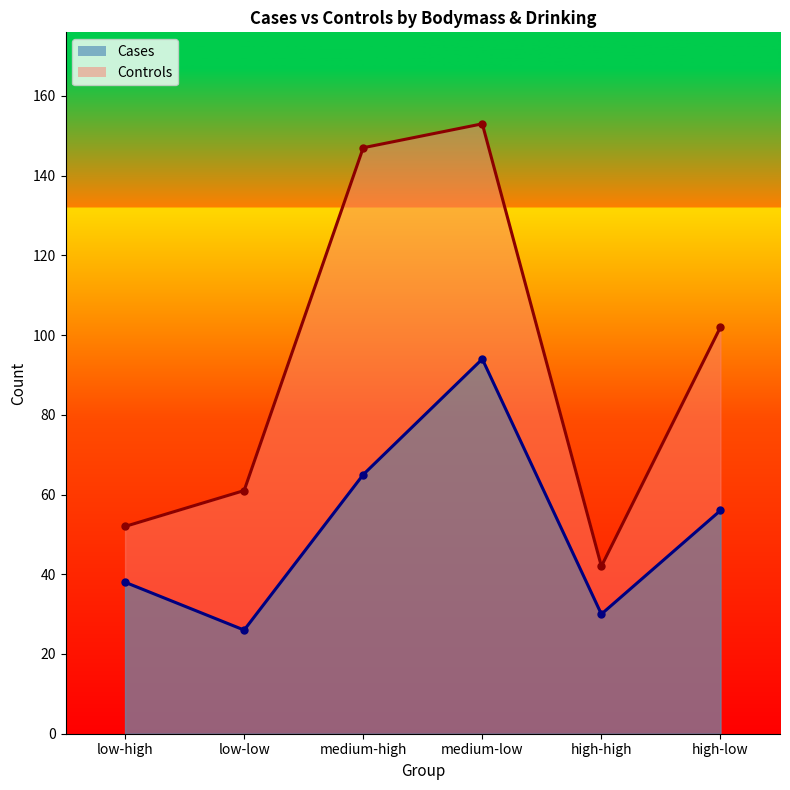

How many values in the Cases series exceed 56?

2